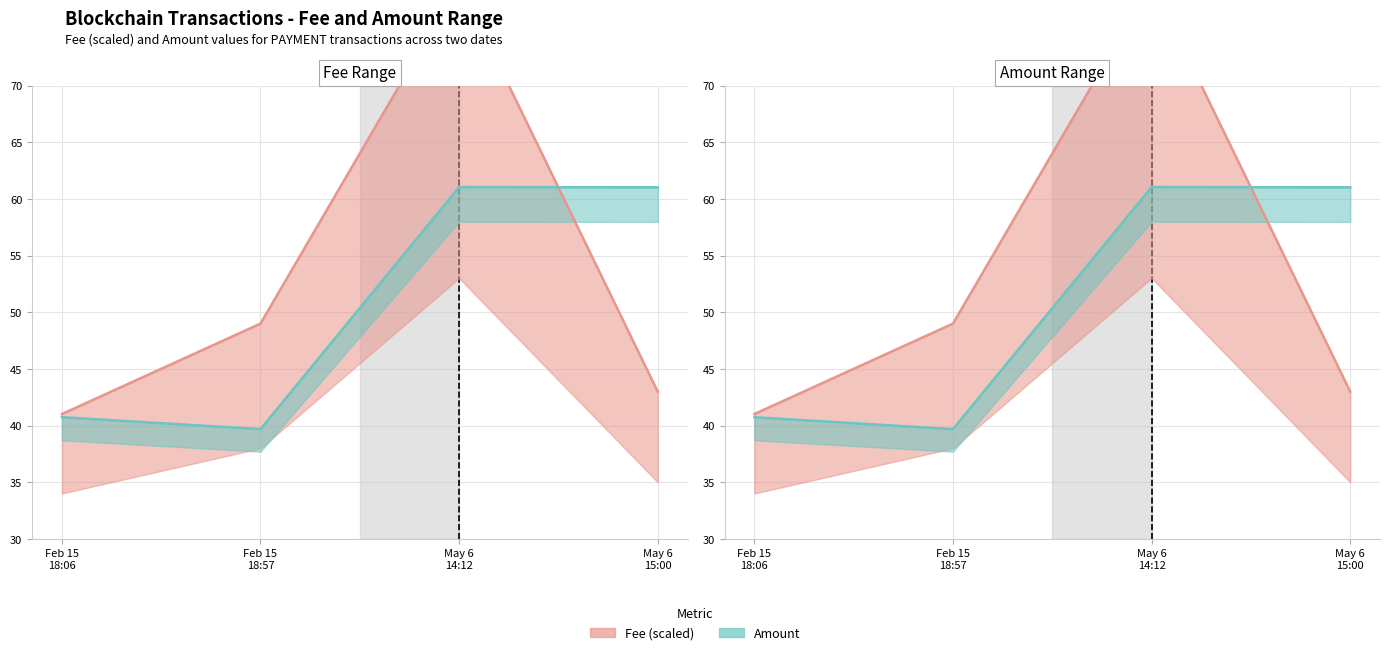

True or false: BlockHeight and Amount cross at least once.

False